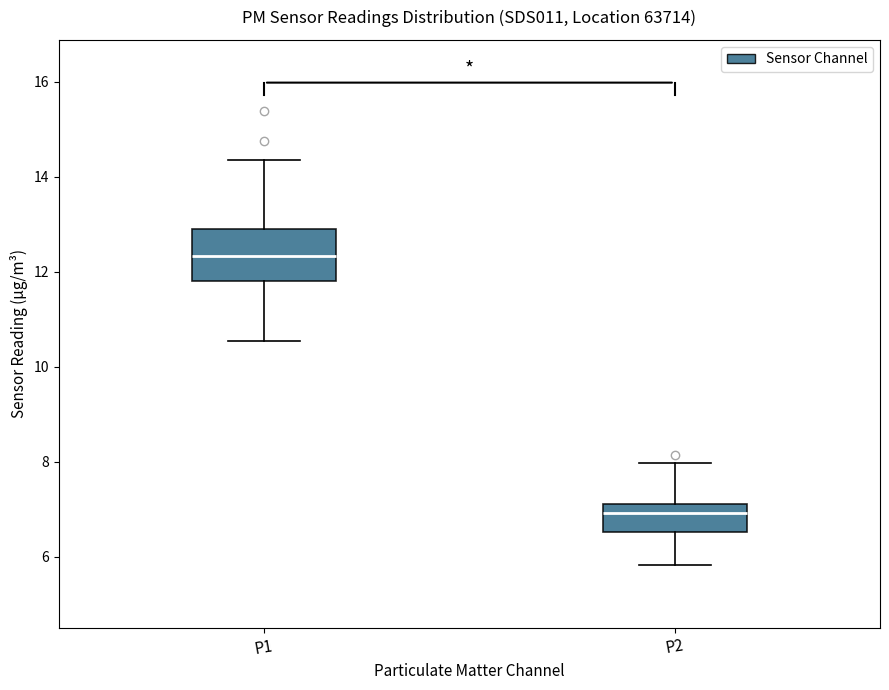

Where does the median line of the box for P2 sit on the y-axis? The values are not printed on the chart, so give them approximately, as read against the axis.

7.0